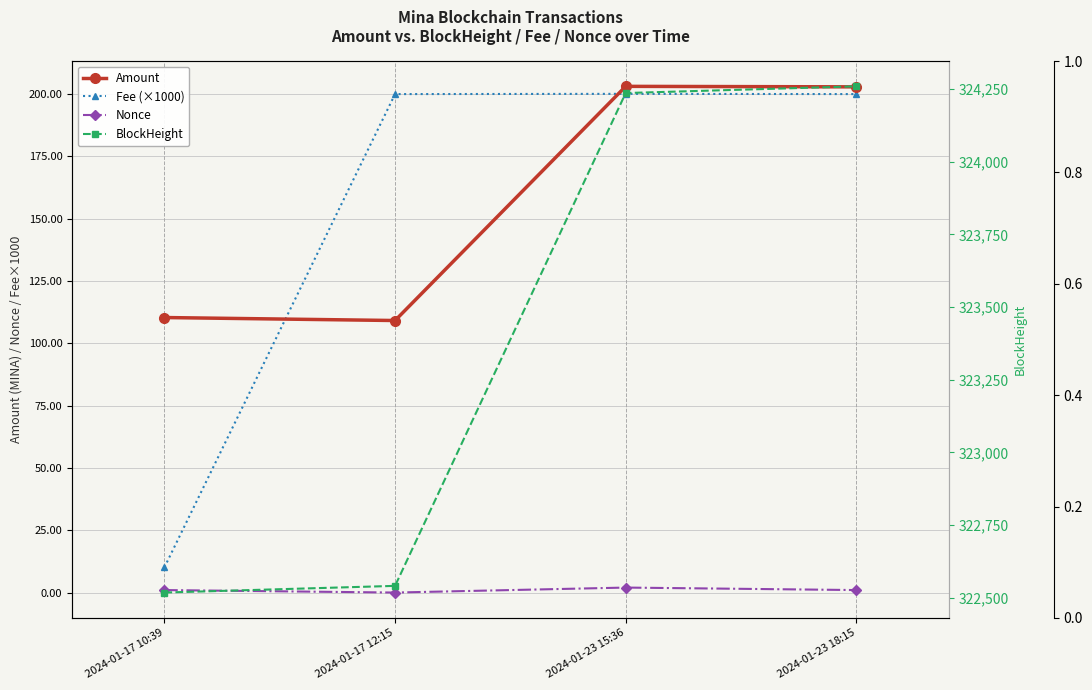

The BlockHeight series shows 126637.8 at 2024-01-23 18:15. True or false?

False